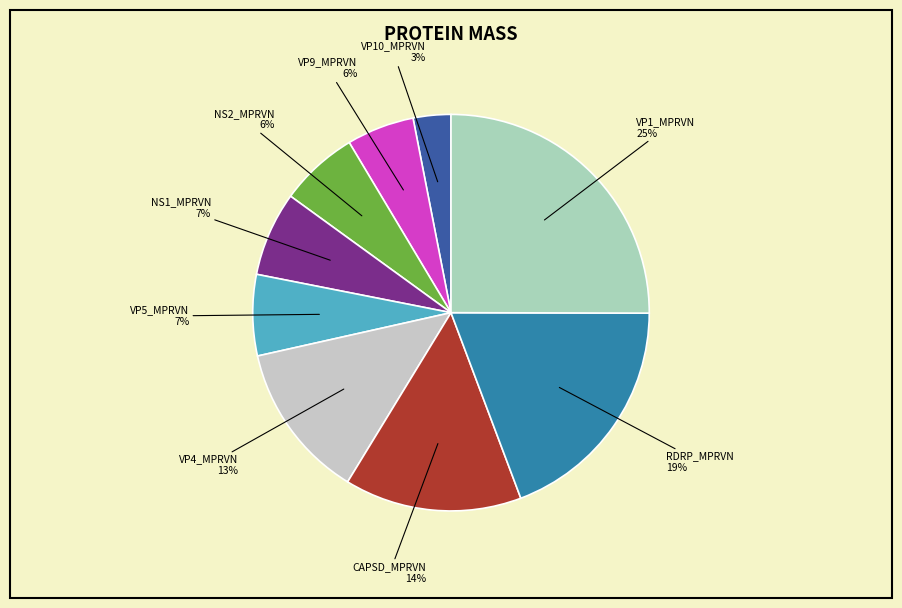

To the nearest percent, what is the difference between the largest and smallest slice percentages?

22%